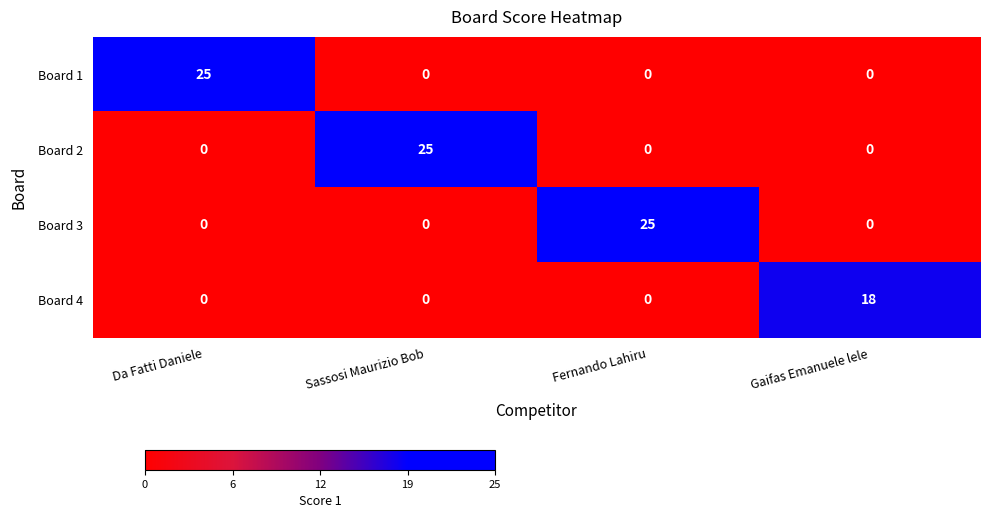

The value of Board 2 at Fernando Lahiru is 0. True or false?

True